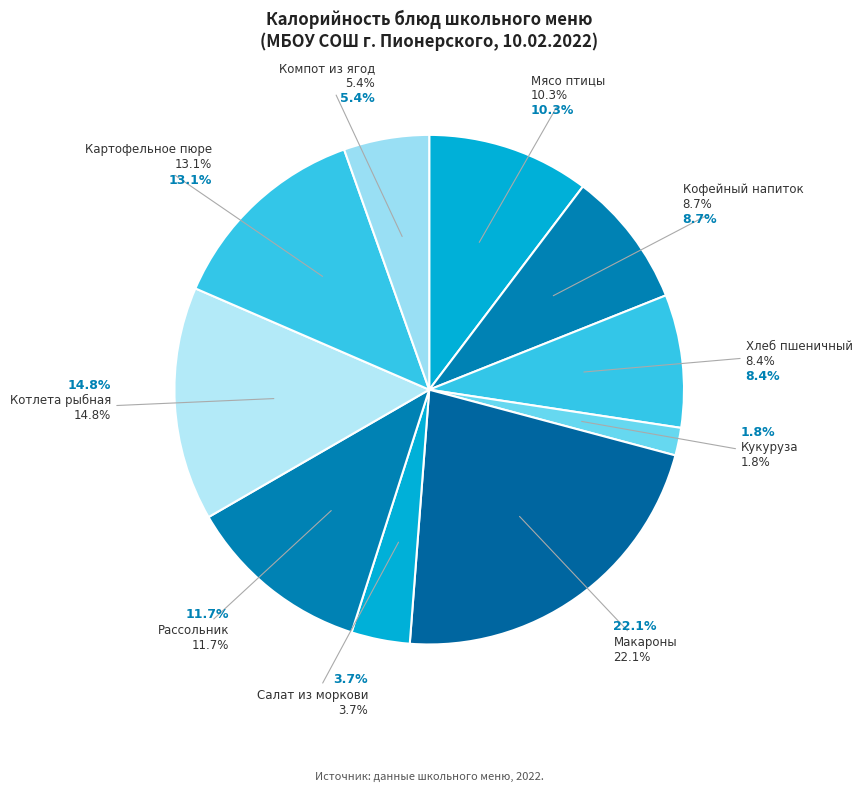

How many segments does this pie chart have?

10